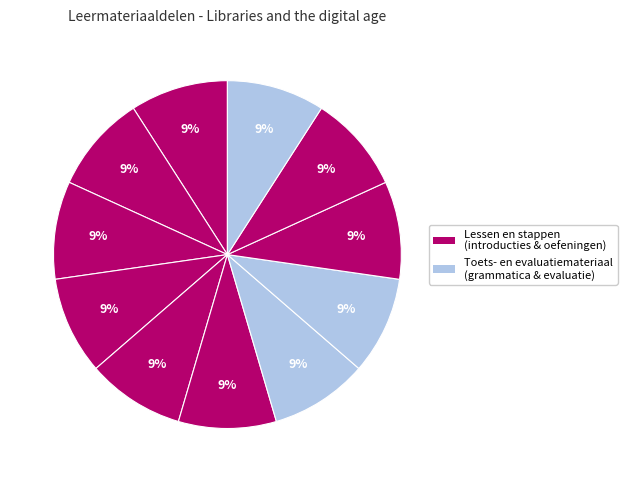

Count the number of slices in the pie.

11